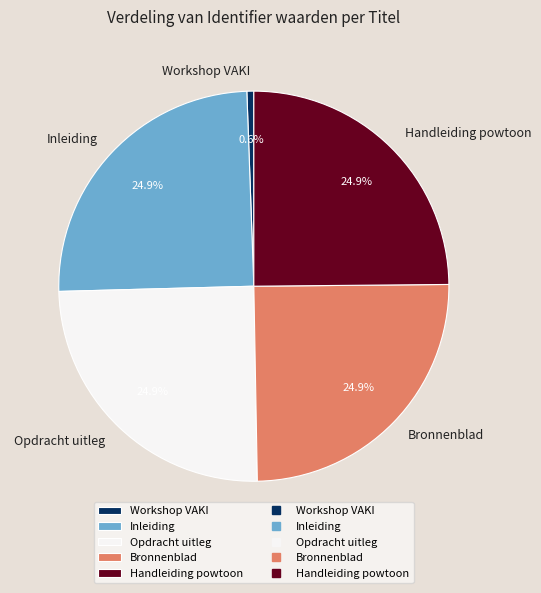

Combined, do Workshop VAKI and Bronnenblad account for over 50%?

No